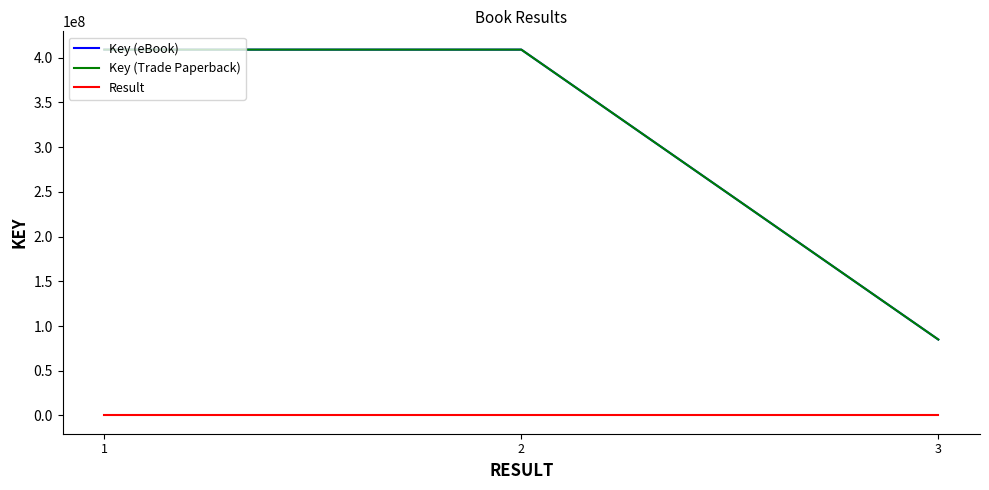

What is the value of the Key (eBook) point at the 1st from the left?

409063171